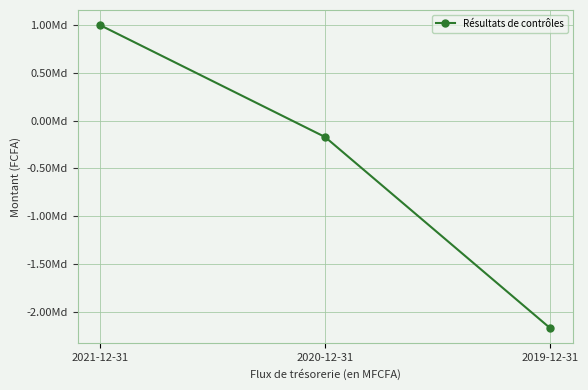

What is the sum of all values?

-1340100000